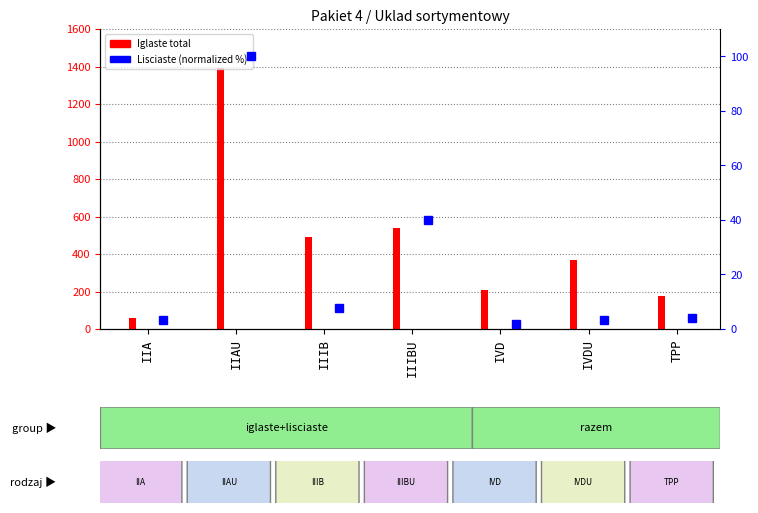

The Lisciaste (normalized %) series shows 151.8 at IIAU. True or false?

False